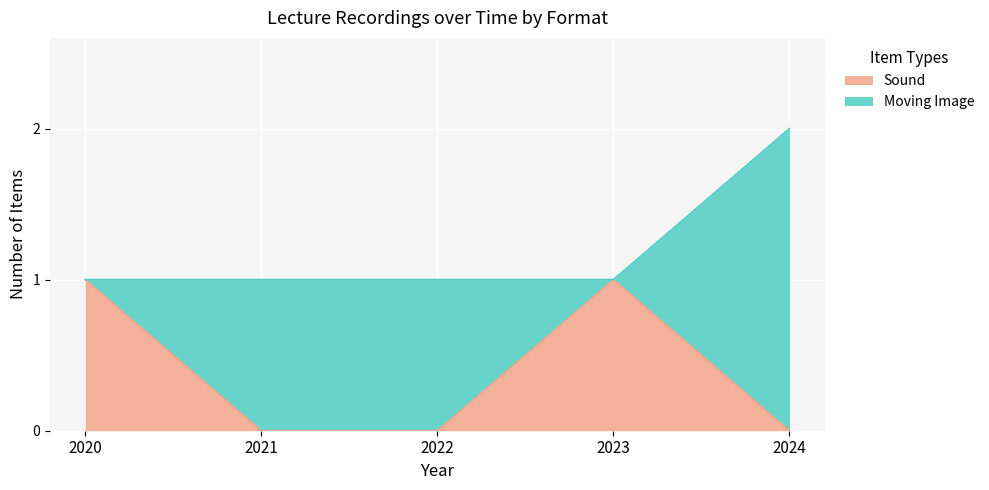

How many positive values are there?

2